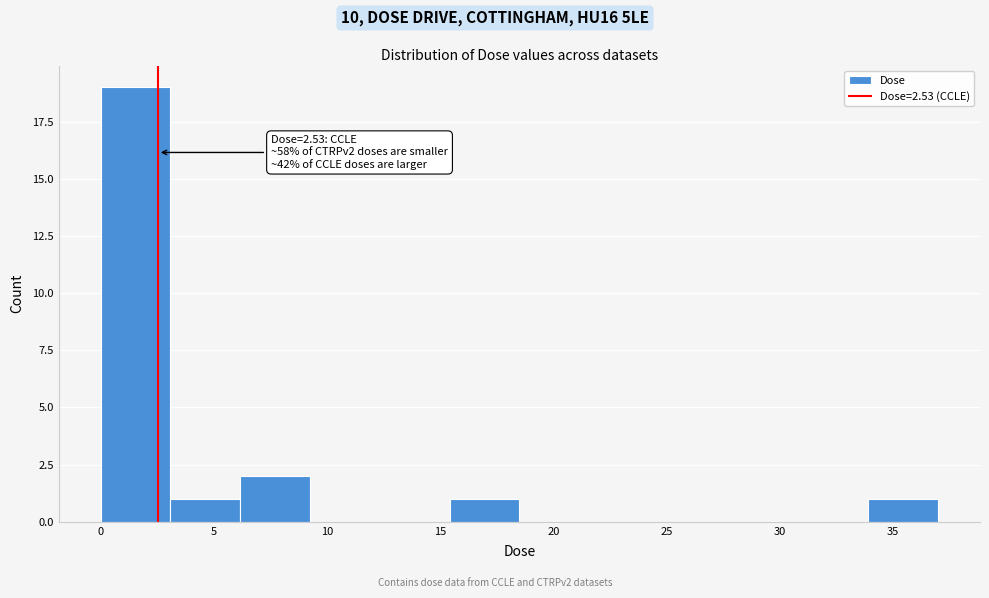

Over which range of the x-axis is the bar tallest?

0.0 to 3.0